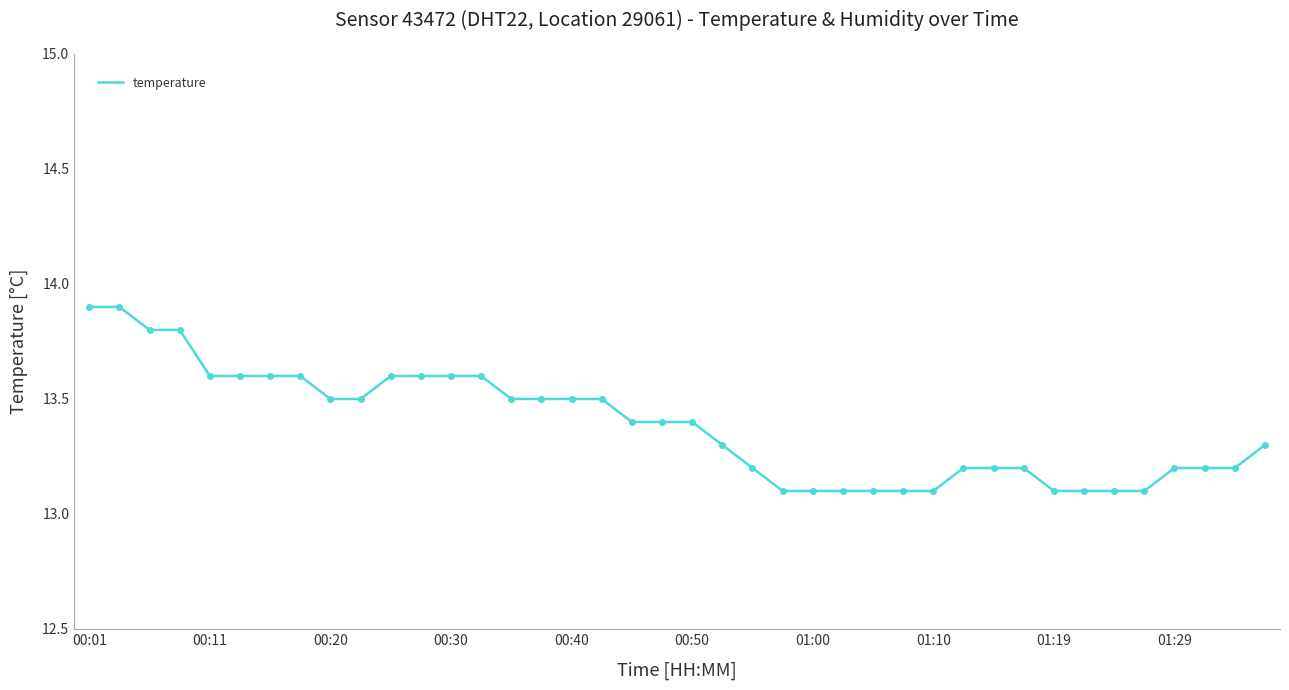

What is the difference between the maximum and minimum values?

0.8